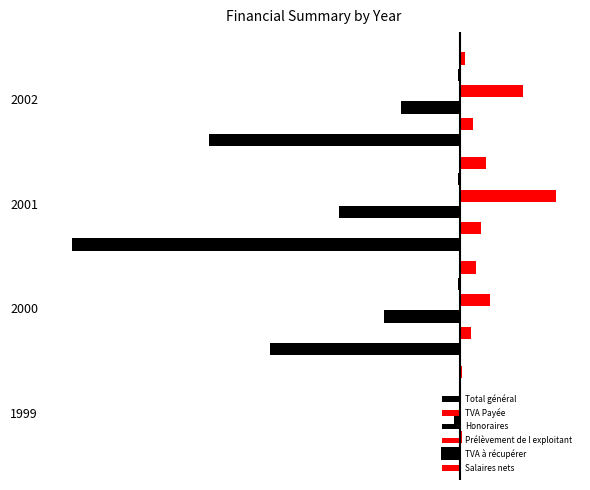

How many bars are there in each group?

6